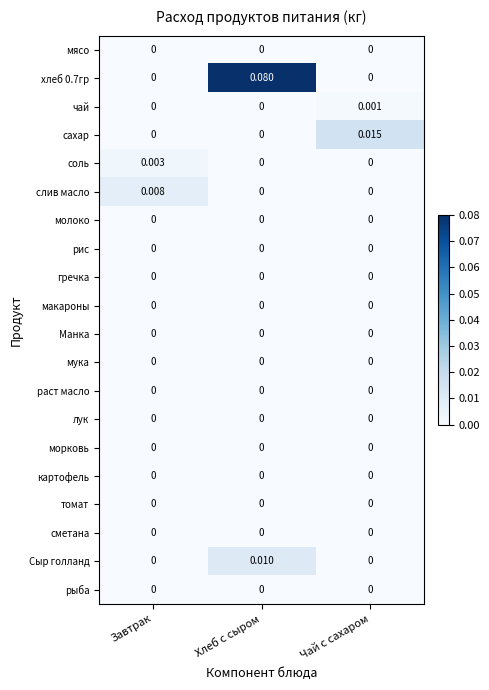

At which label does Сыр голланд reach its peak?

Хлеб с сыром